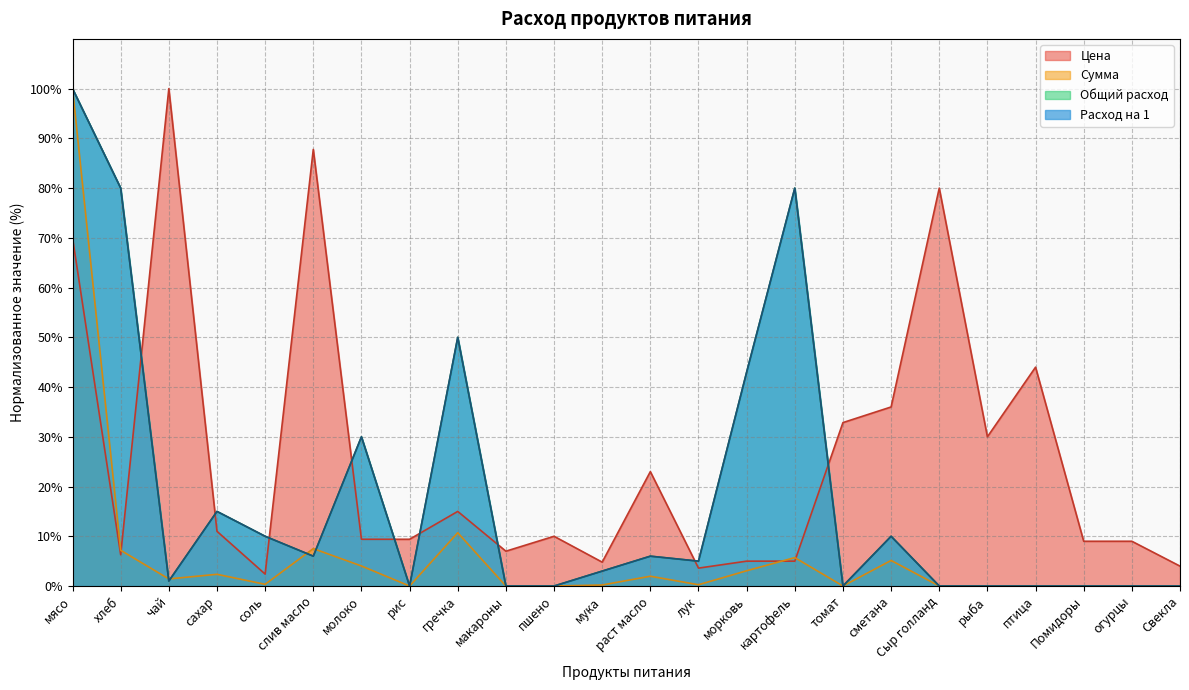

In Общий расход, how many points are higher than both neighbors (excluding endpoints)?

6